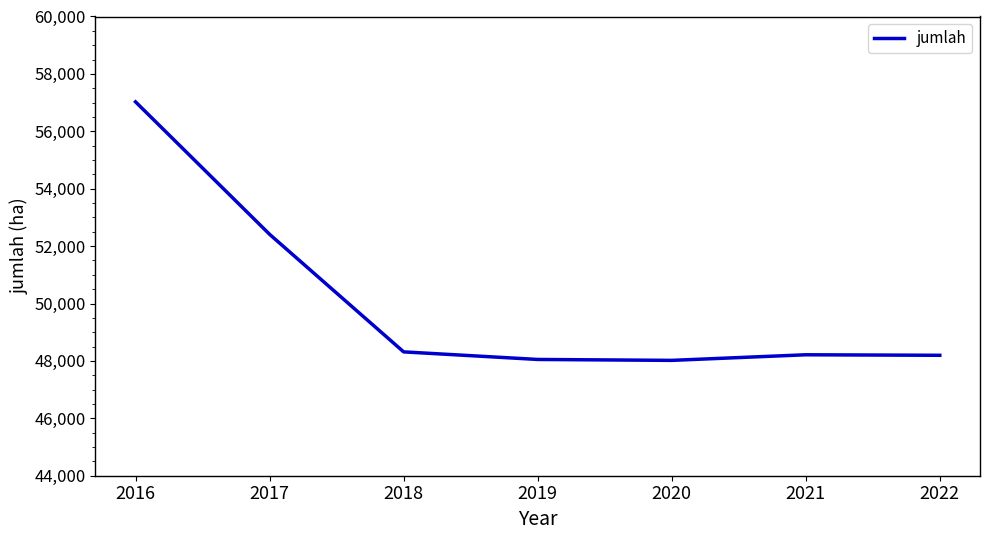

What is the ratio of the value at 2016 to the value at 2020?

1.2